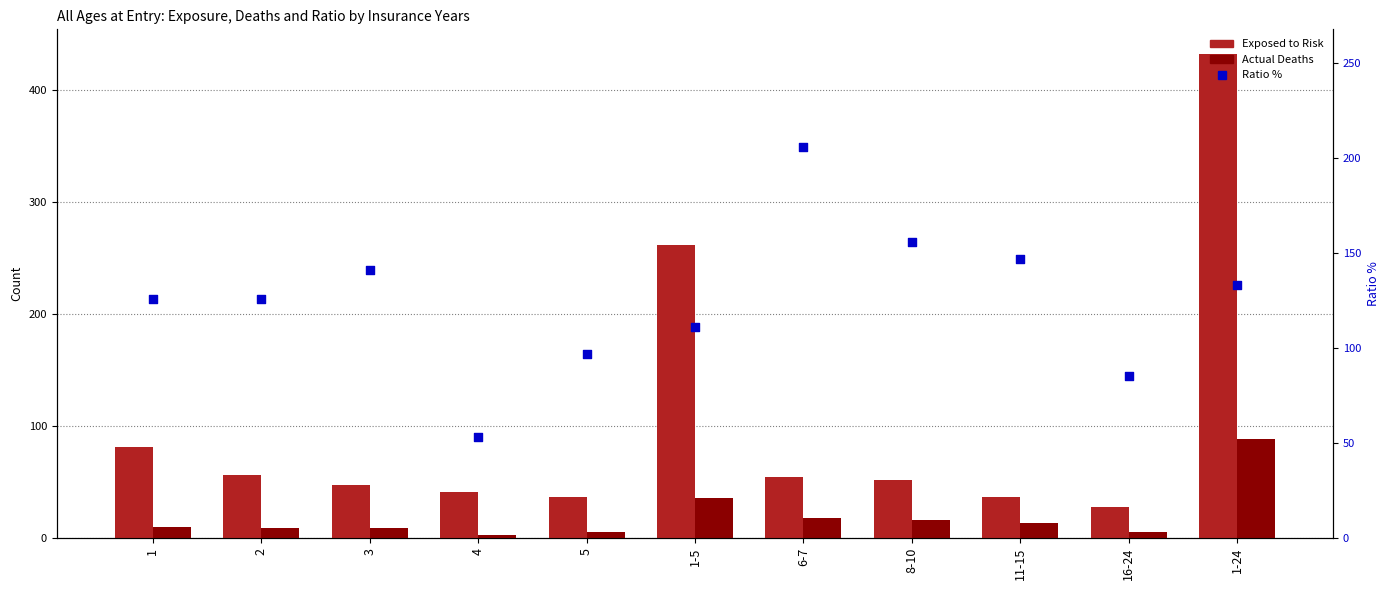

Which series has the widest spread of Y values?

Exposed to Risk